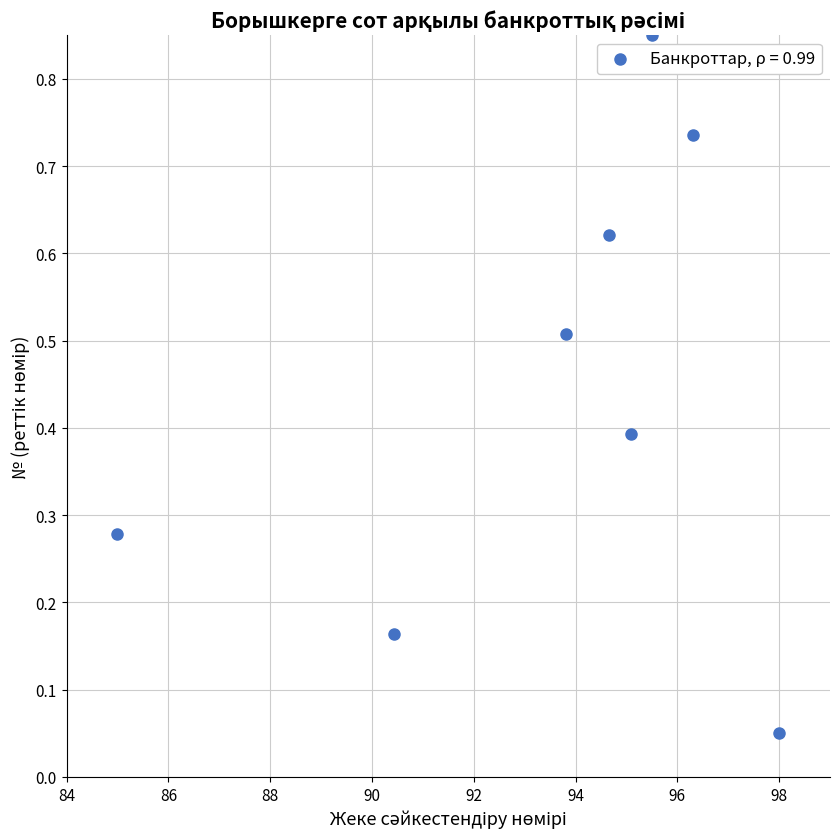

What is the range of Y values (max minus min)?

0.8